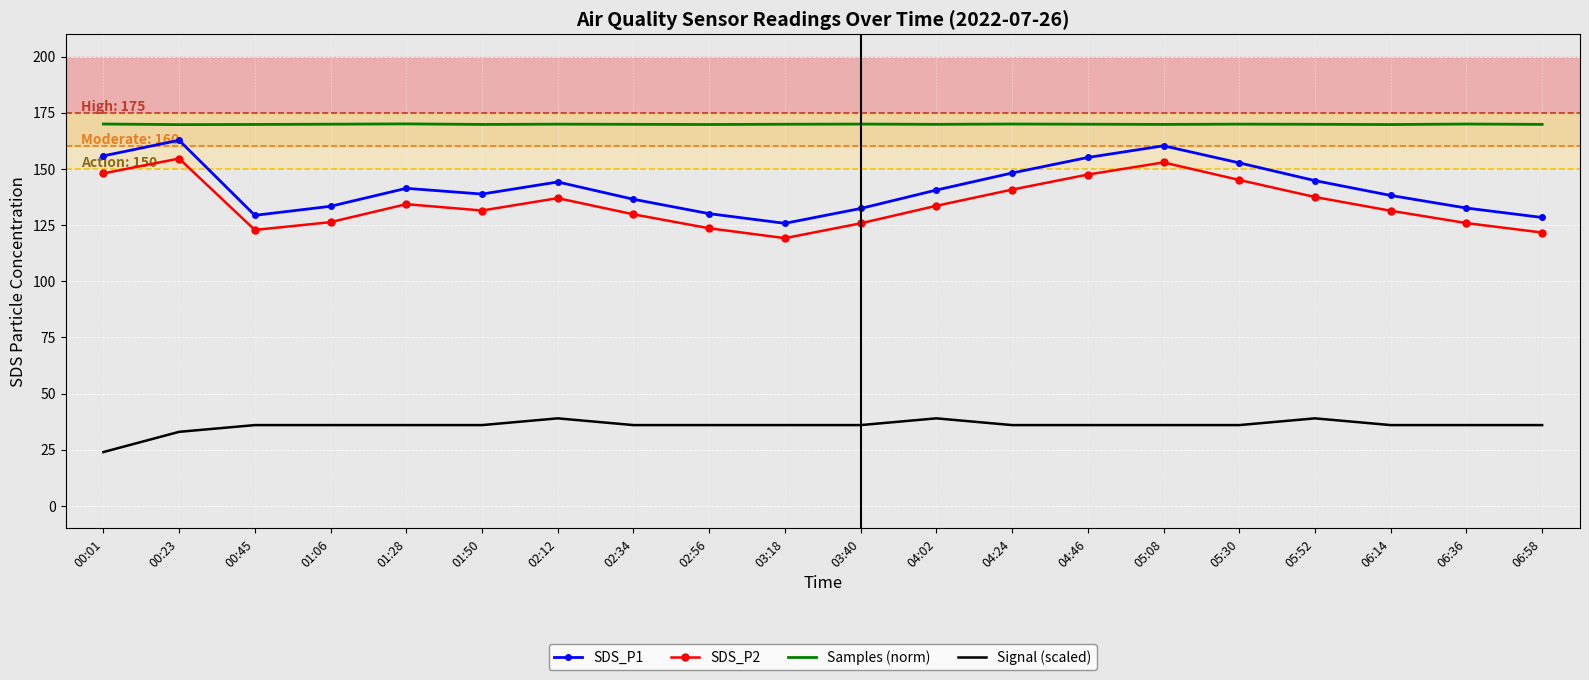

Where is Signal (scaled) nearest to the value 31?

00:23